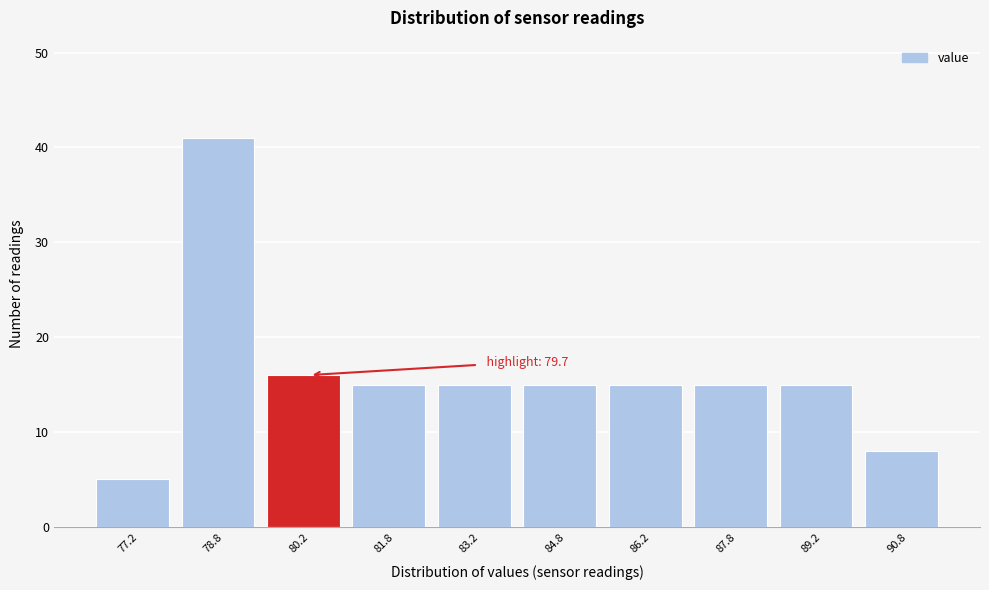

Which range on the x-axis has the tallest bar?

78.0 to 79.5